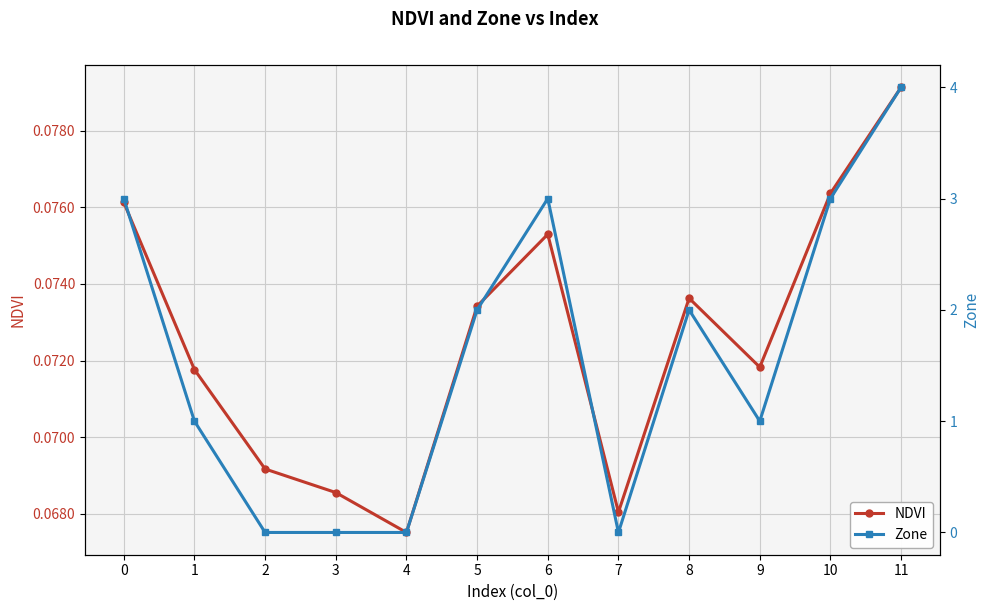

True or false: Zone has more than 2 points higher than both neighbors.

False